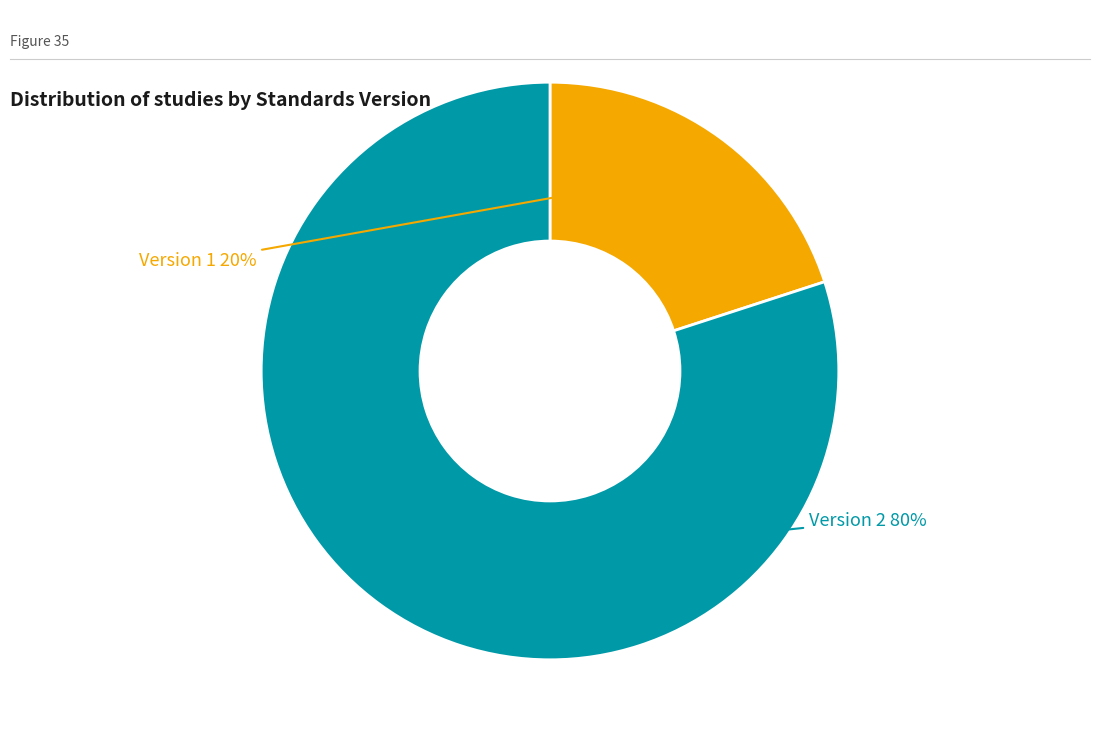

Does any single category account for the majority?

Yes